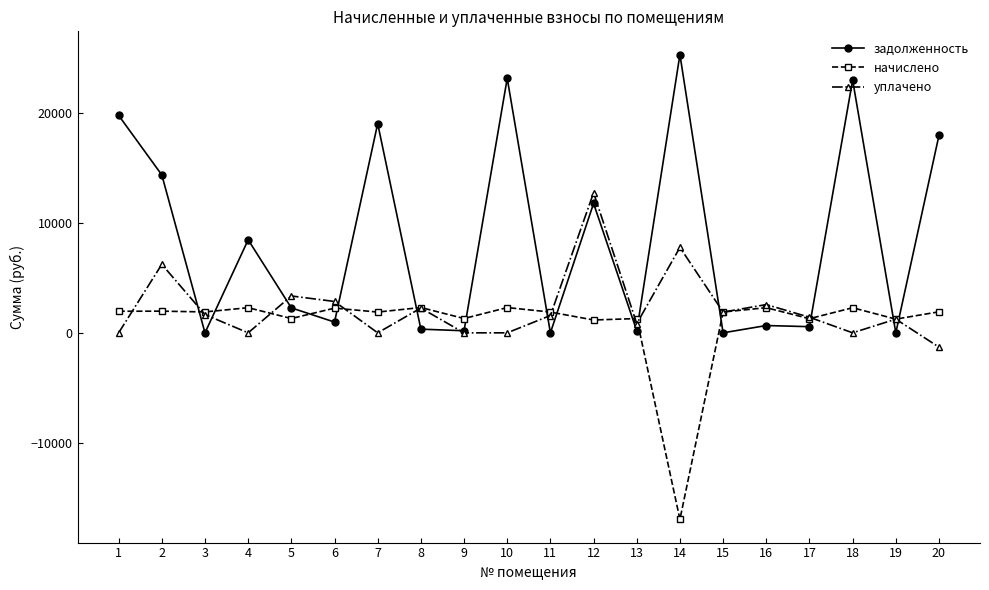

What is the sum of the начислено values at 2 and 10?

4274.4